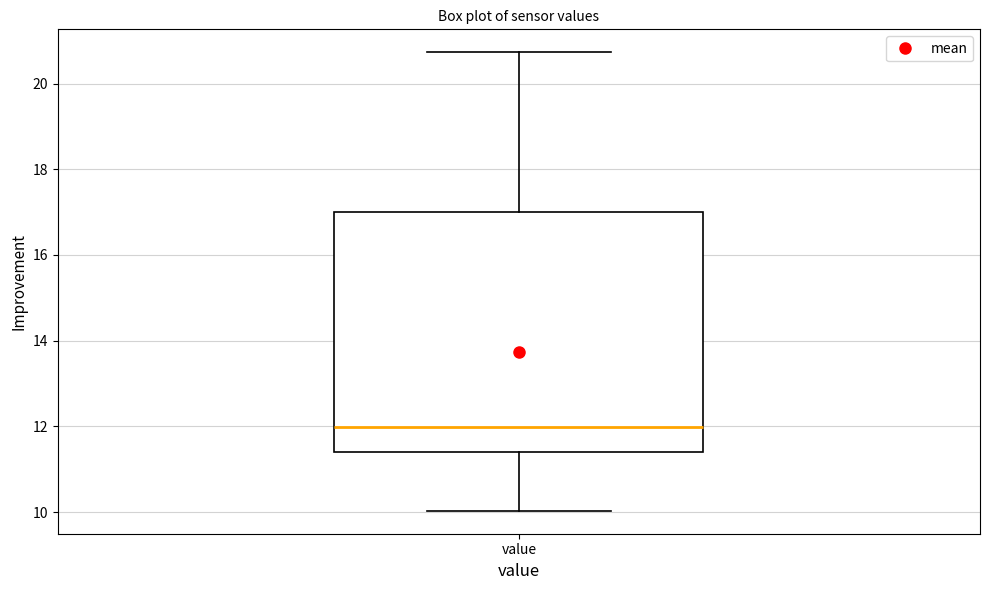

Transcribe this box plot: give where the median line is, the range the box spans, and where the two whiskers end, as read against the y-axis. The values are not printed on the chart, so give them approximately, as read against the axis.

median 12.0, box 11.4 to 17.0, whiskers 10.0 to 20.8